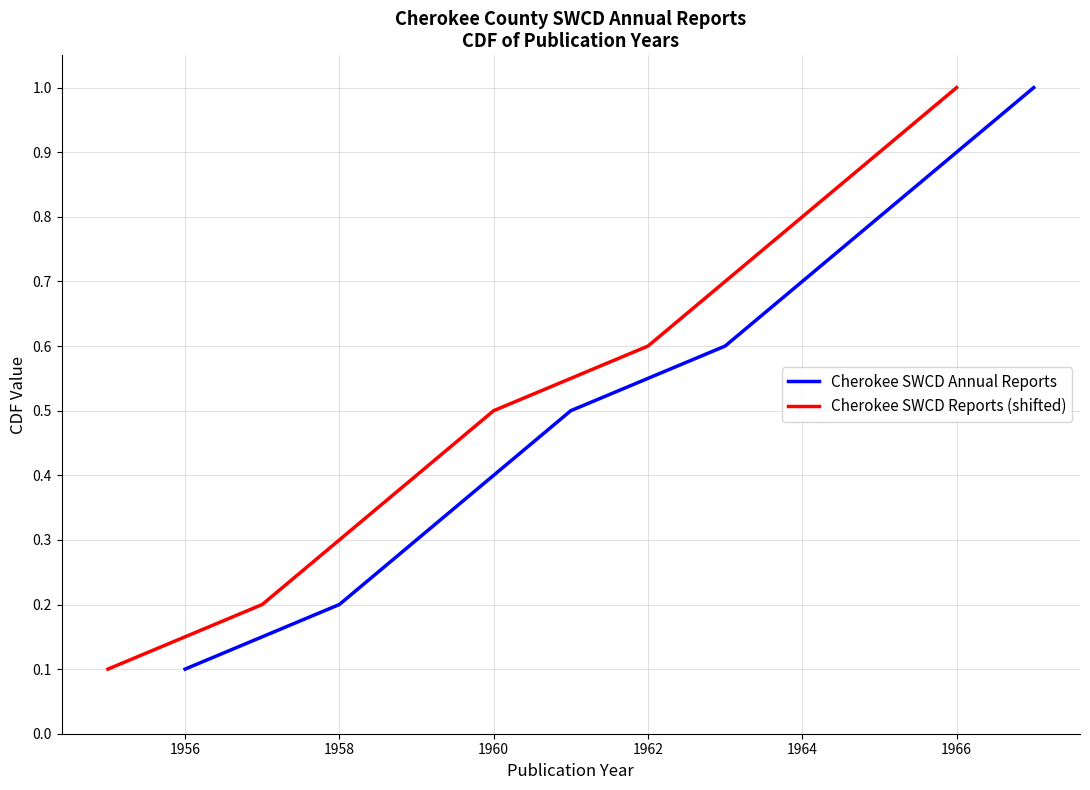

Where is Cherokee SWCD Annual Reports nearest to the value 0?

1956